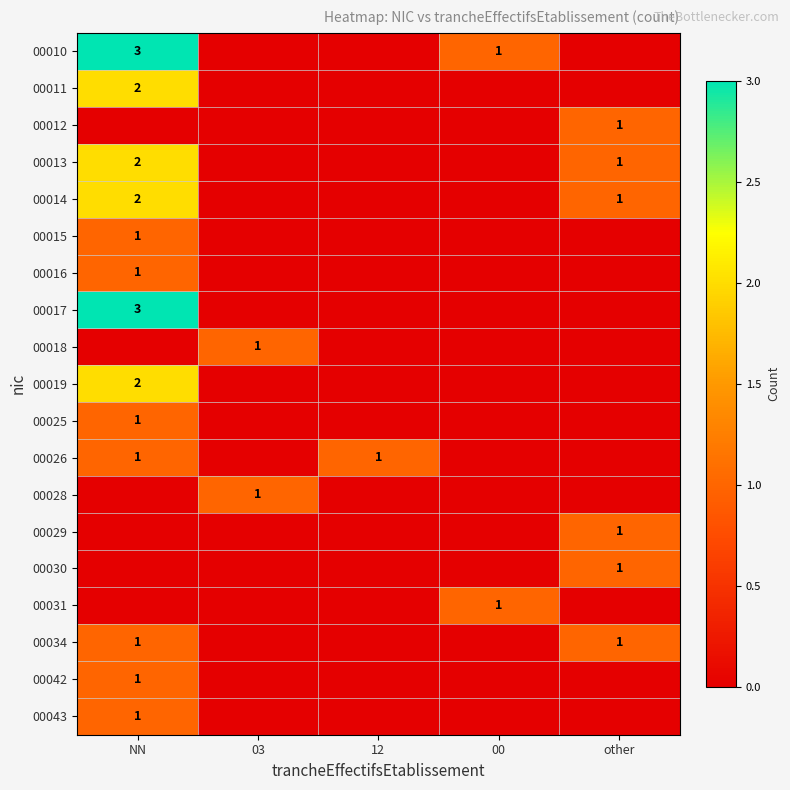

True or false: 00017 has a value of 0 at other.

True